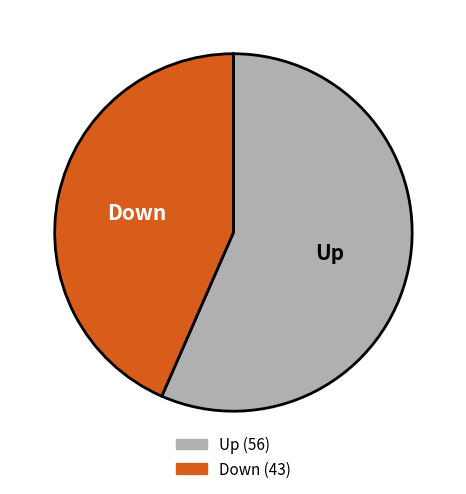

Is there a majority slice in this chart?

Yes